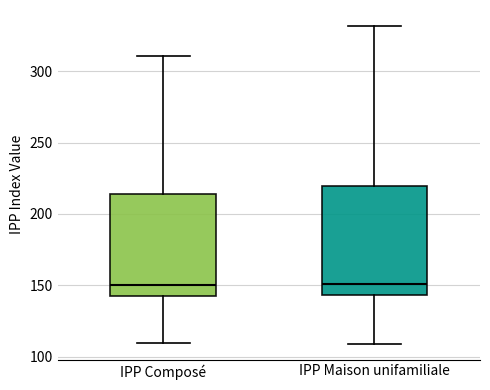

Where does the lower whisker of the box for IPP Maison unifamiliale end on the y-axis? The values are not printed on the chart, so give them approximately, as read against the axis.

110